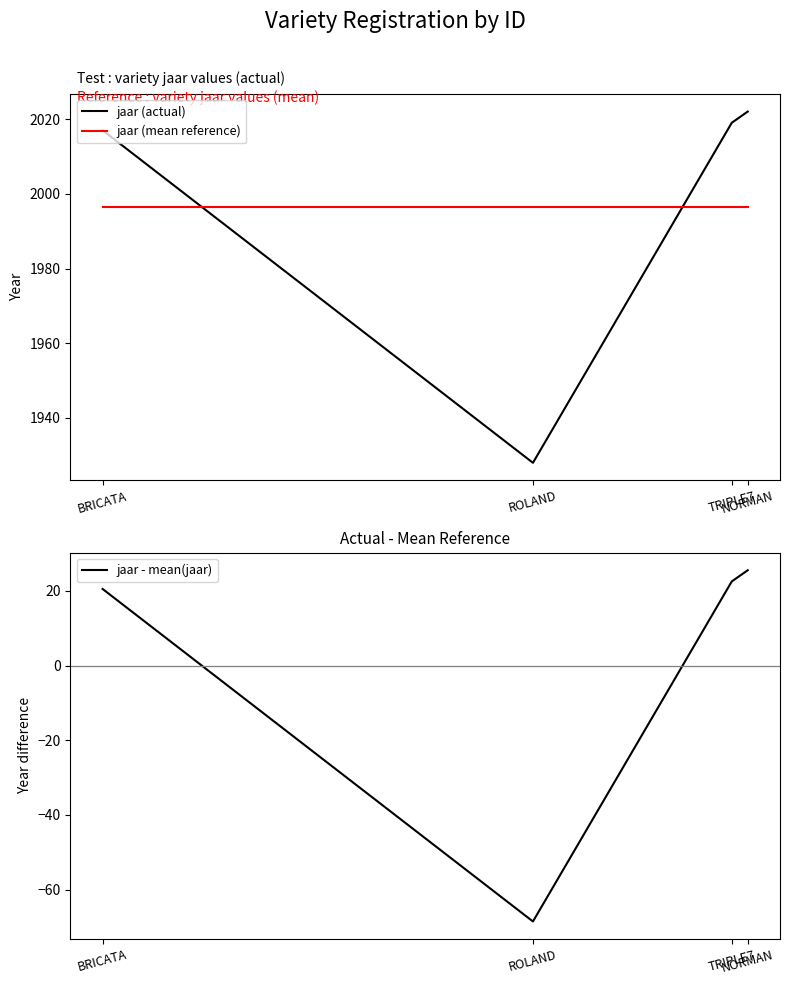

At which label does jaar (actual) first exceed 2019?

NORMAN